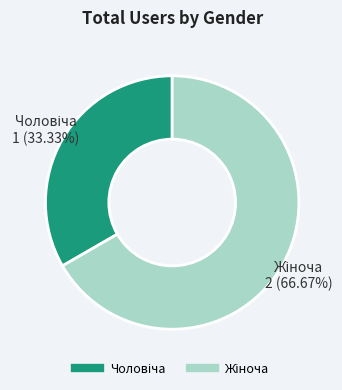

Is there any slice that represents more than half of the pie?

Yes